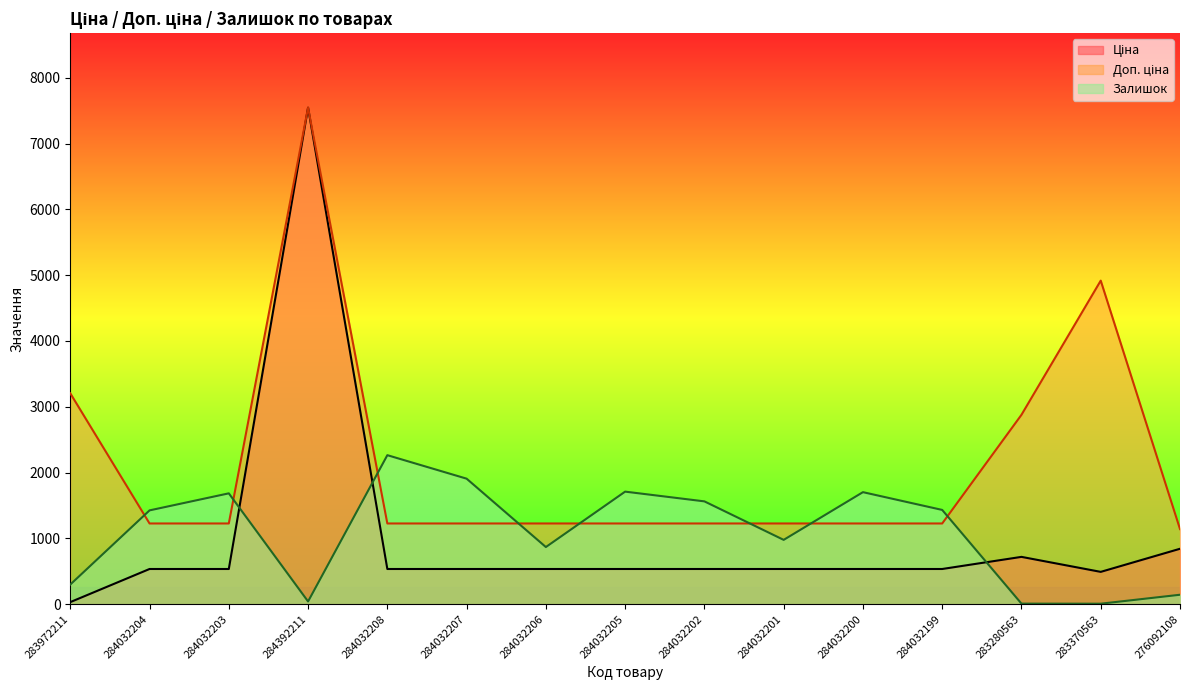

How many lines are shown in the chart?

3